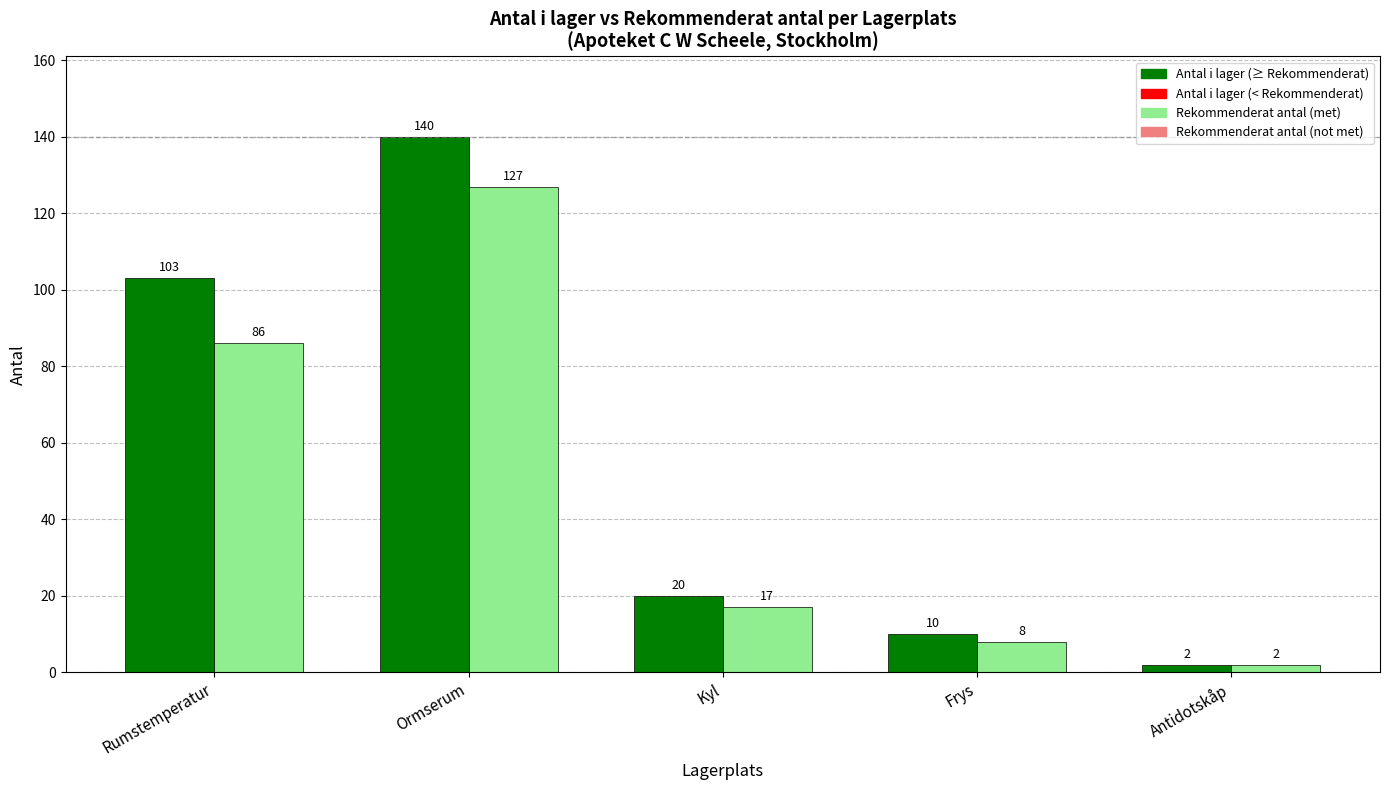

What is the total value across all series at Frys?

18